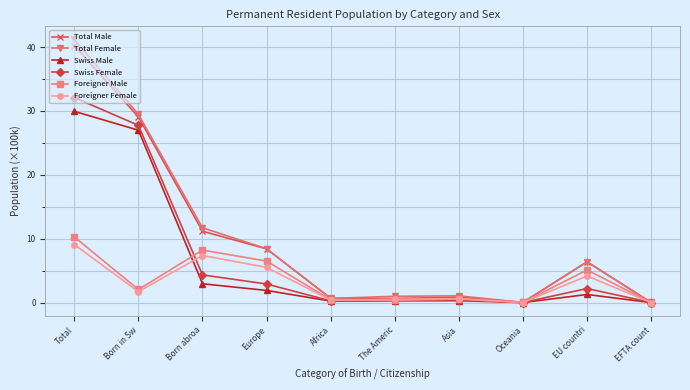

True or false: Total Male has more than 0 points higher than both neighbors.

True